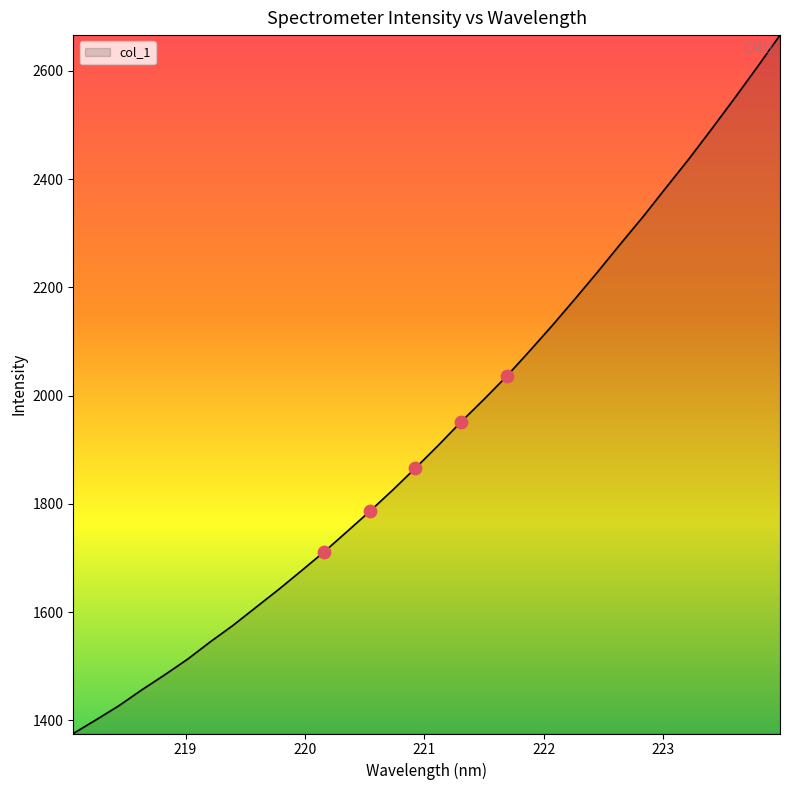

What is the minimum value shown in the chart?

1375.7